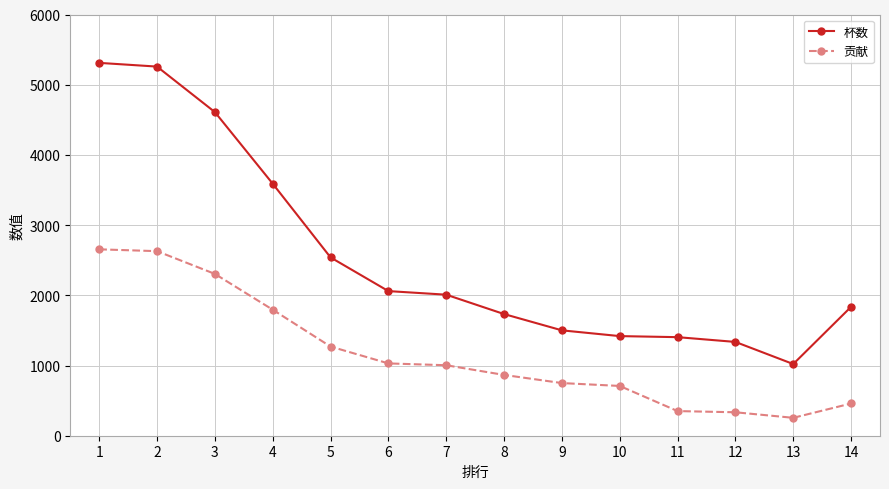

What is the sum of all 贡献 values?

16412